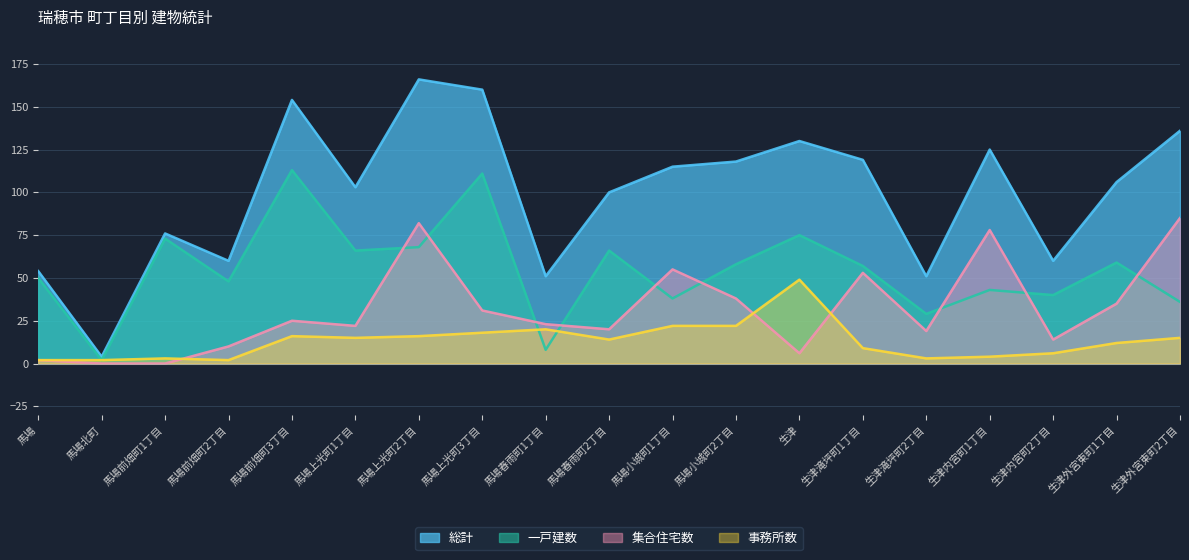

Between 馬場小城町1丁目 and 生津滝坪町2丁目, which is larger?

馬場小城町1丁目